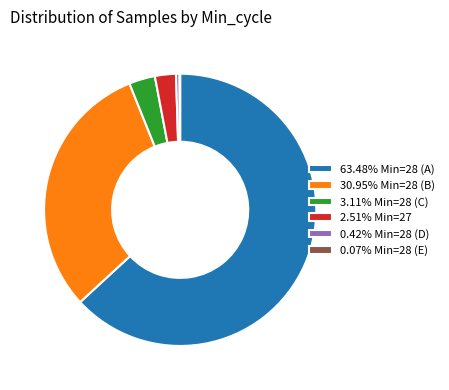

Does 63.48% Min=28 (A) account for over 50% of the chart?

Yes